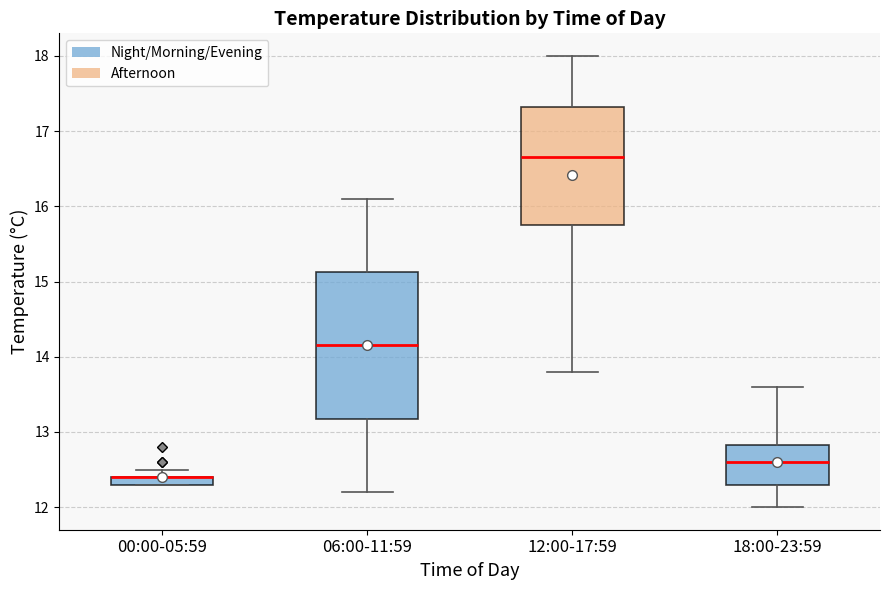

Where is the lower edge of the box for 06:00-11:59 on the y-axis? The values are not printed on the chart, so give them approximately, as read against the axis.

13.2